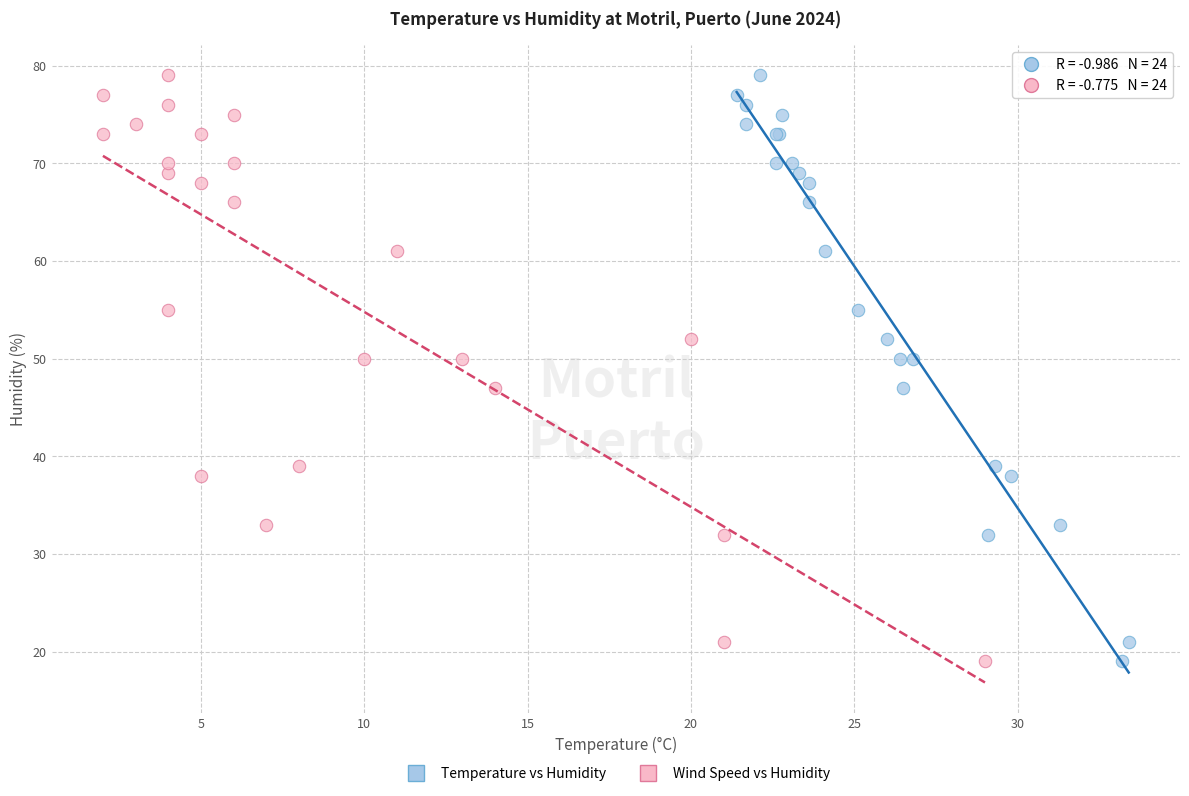

What are all the series names shown in the legend?

Temperature vs Humidity, Wind Speed vs Humidity